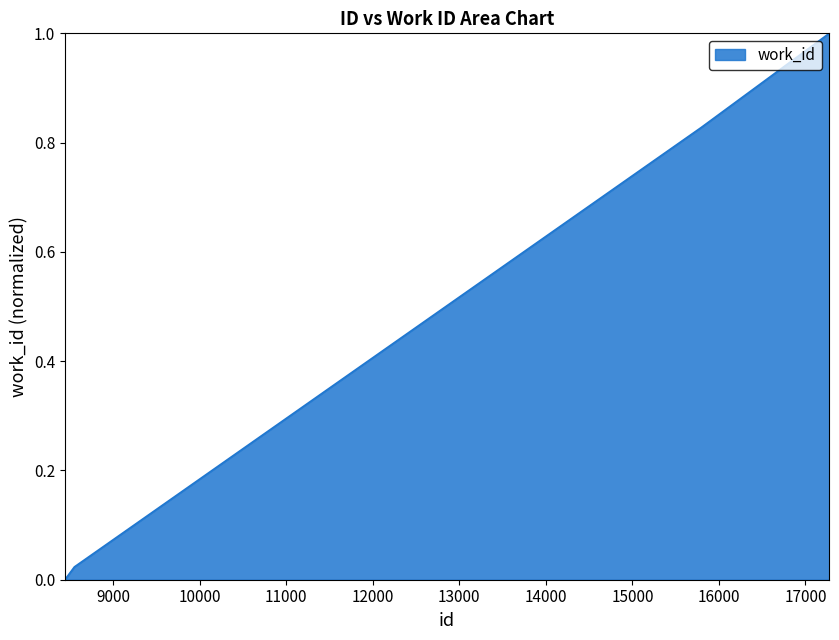

What is the sum of all values?

2.9